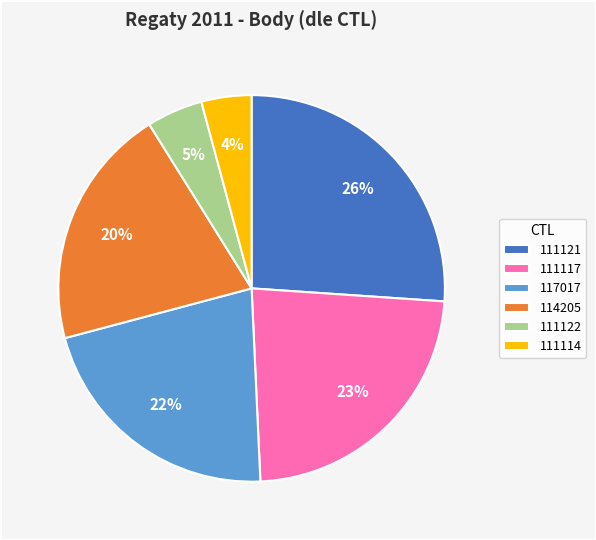

To the nearest percent, what is the difference between the largest and smallest slice percentages?

22%